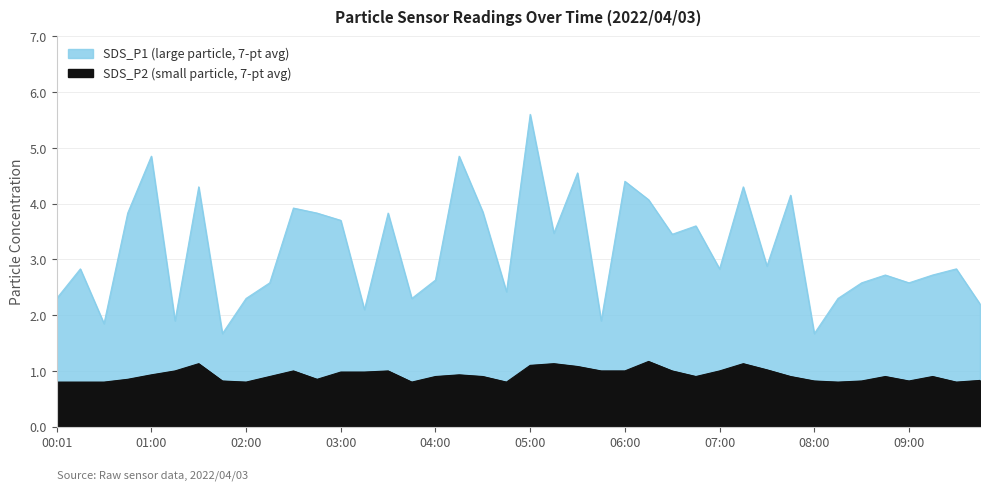

The value of SDS_P1 at 02:30 is 5.3. True or false?

False